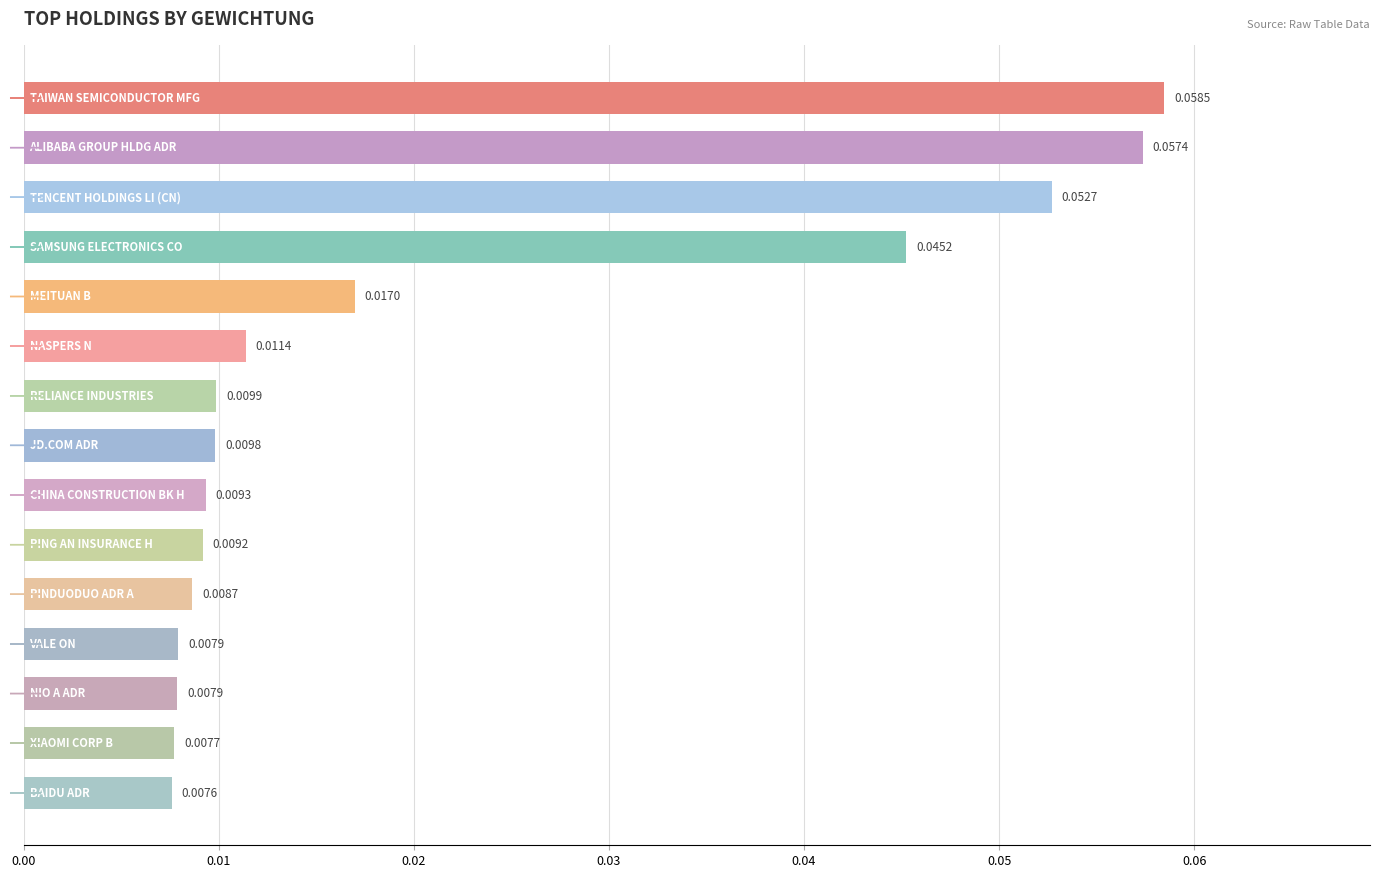

What is the sum of all values?

0.3